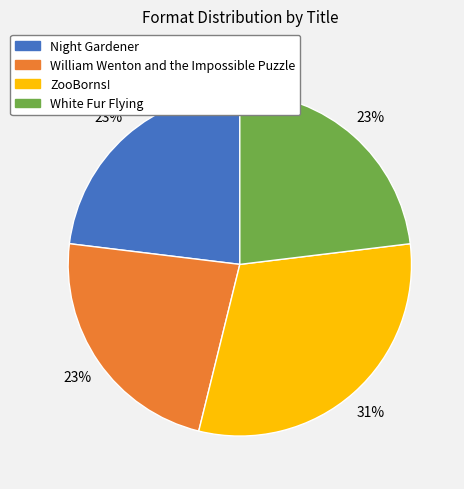

True or false: ZooBorns! accounts for 31% of the total.

True